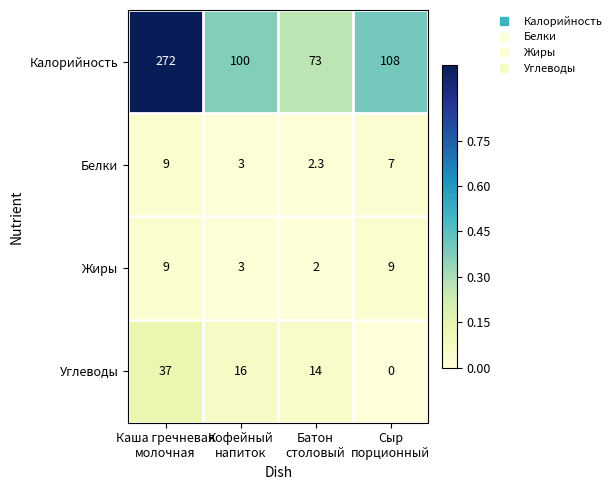

What is the lowest value of the Белки series?

2.3